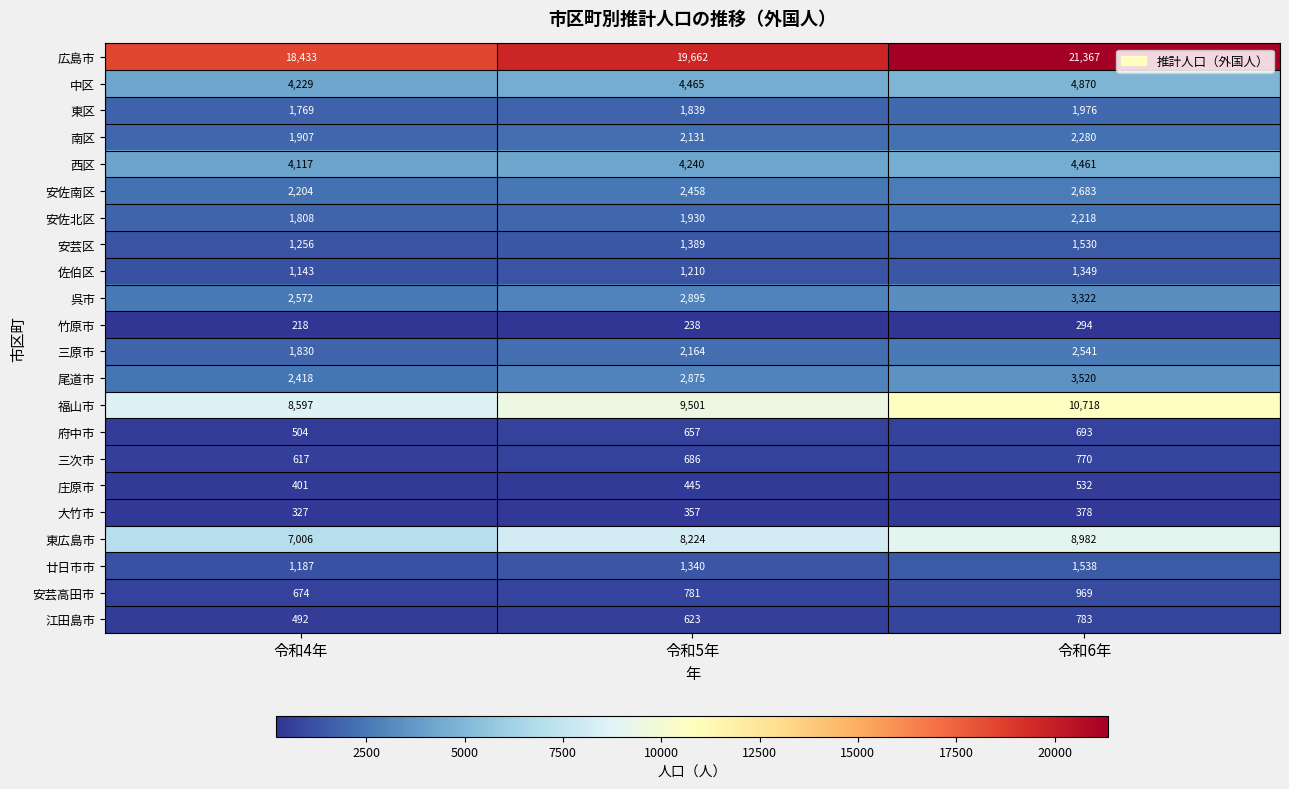

Which series changed the most between 令和4年 and 令和5年?

広島市